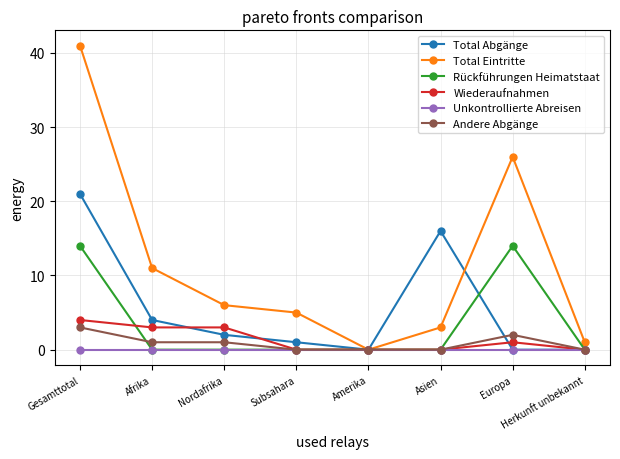

What is the highest value of the Wiederaufnahmen series?

4